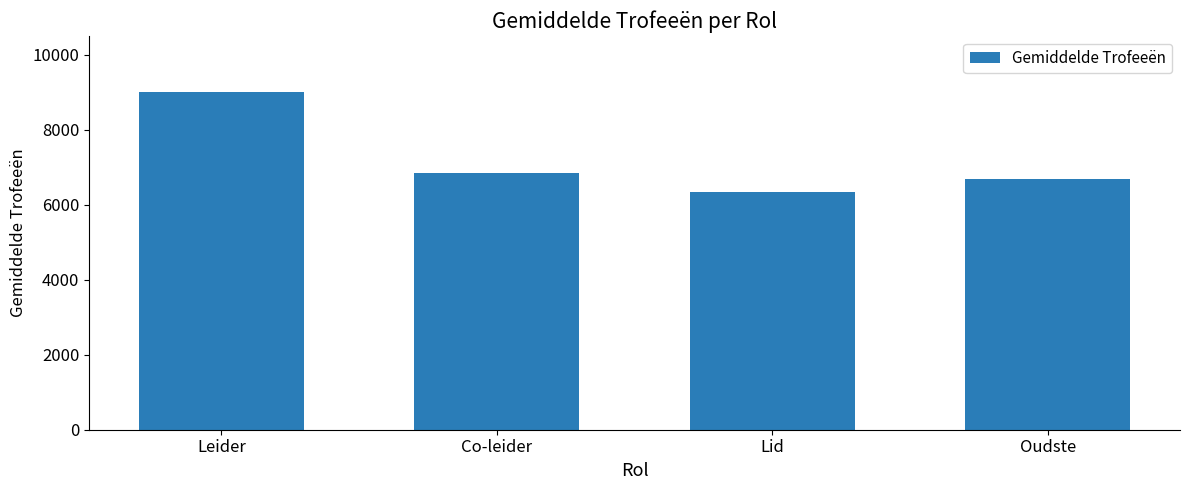

Reading left to right, extract all data points from this chart.

Leider=9000.0	Co-leider=6842.9	Lid=6344.5	Oudste=6695.0